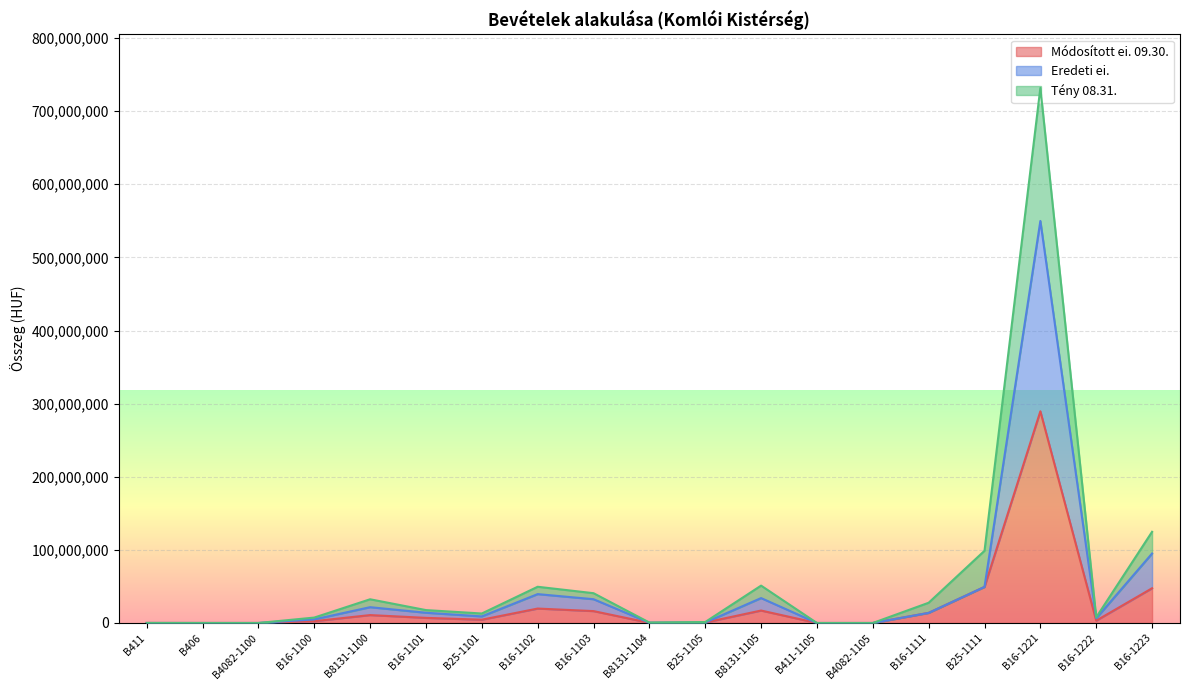

Count the number of data series in this chart.

3